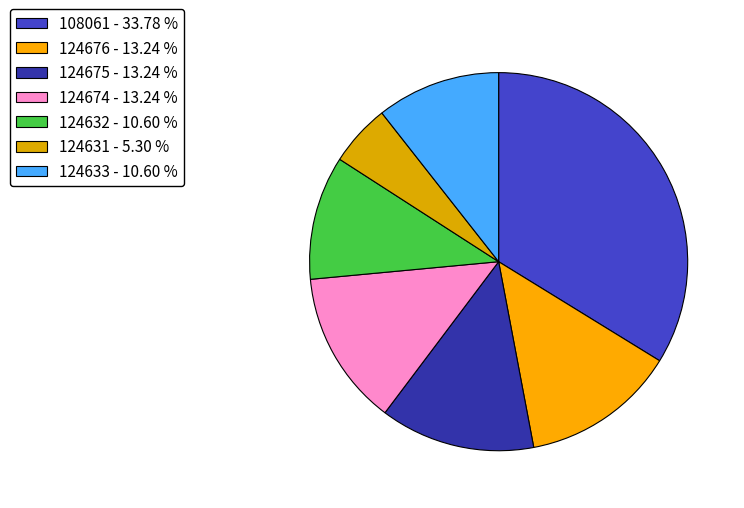

Which slice is the smallest?

124631